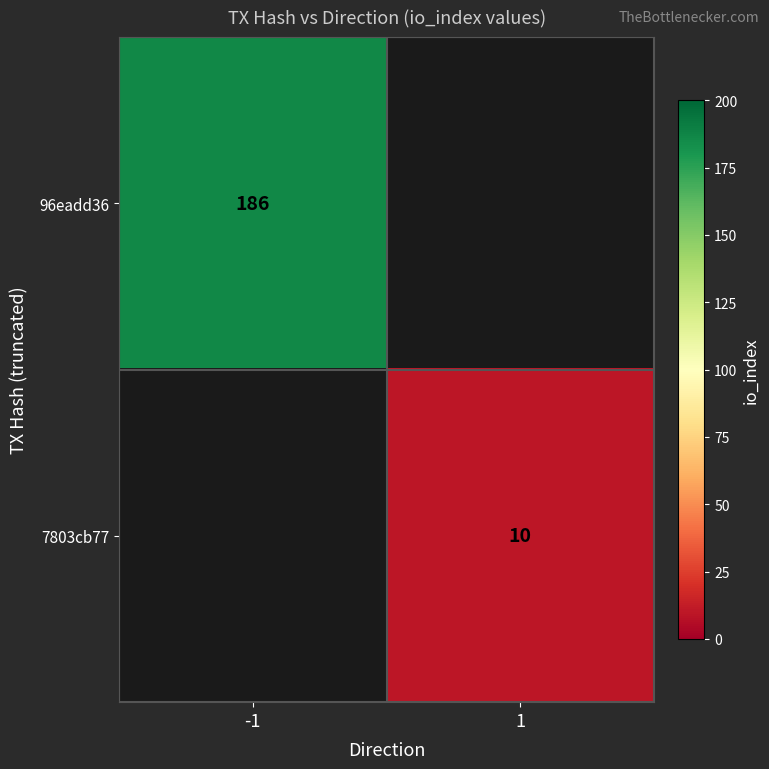

Is it true that 7803cb77 equals 10 at 1?

True